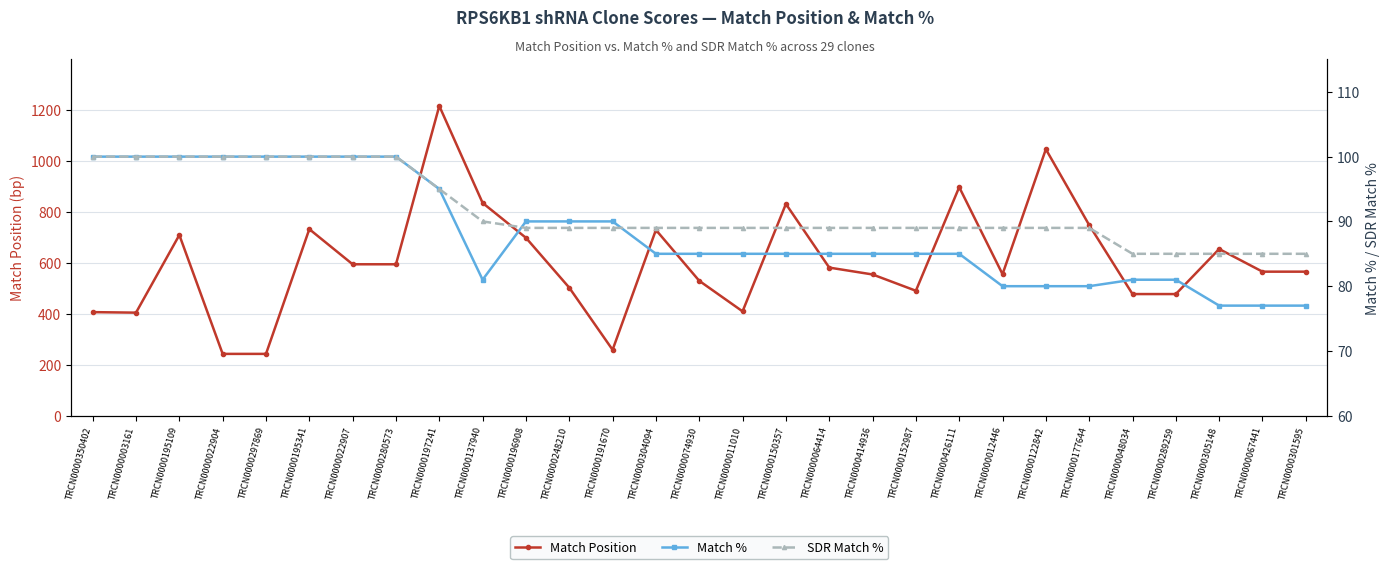

True or false: SDR Match % has a value of 89 at TRCN0000152987.

True